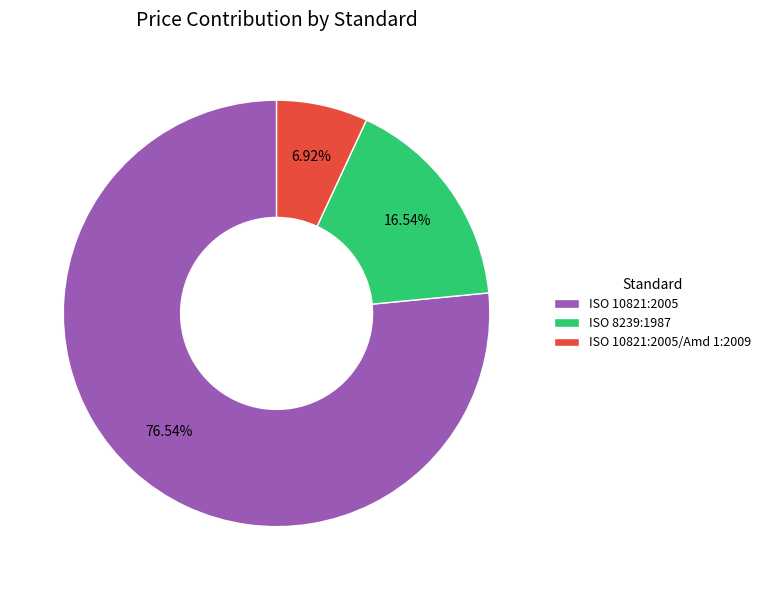

Is the sum of ISO 10821:2005/Amd 1:2009 and ISO 8239:1987 greater than half?

No